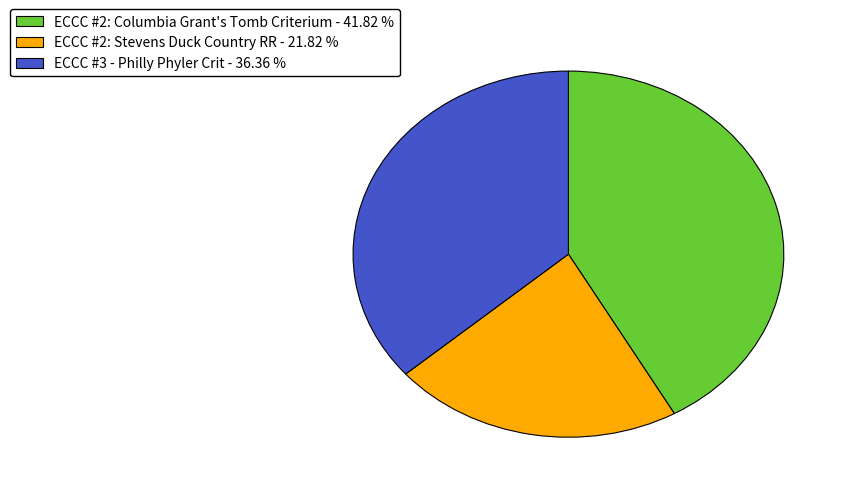

Count the number of slices in the pie.

3